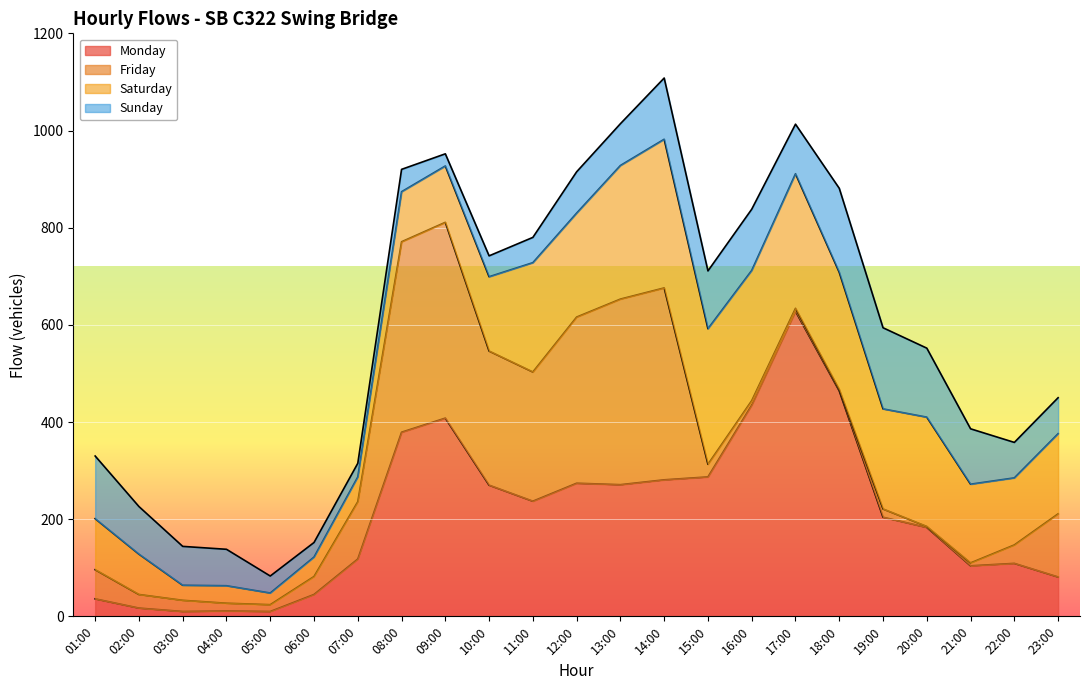

At which category does the chart reach its minimum across all series?

20:00